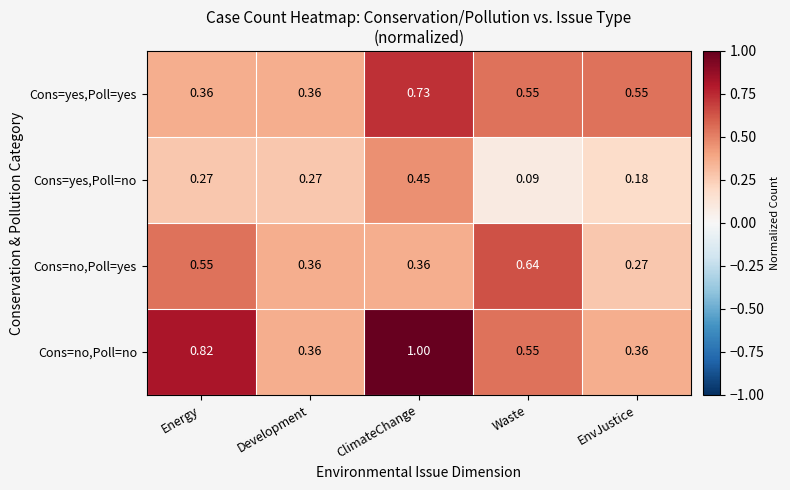

Is the value of Cons=yes,Poll=yes at EnvJustice greater than the value of Cons=yes,Poll=no at EnvJustice?

Yes